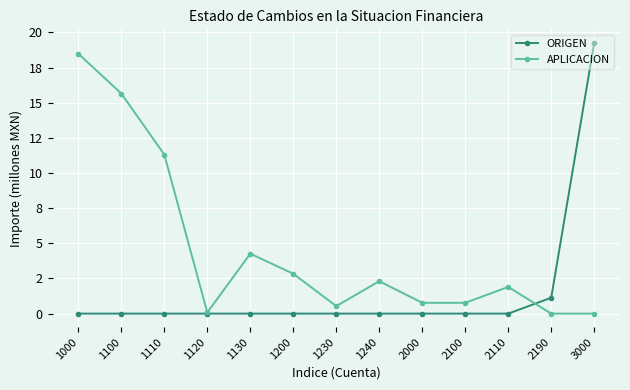

After their last crossing, which series has the higher values: ORIGEN or APLICACION?

ORIGEN